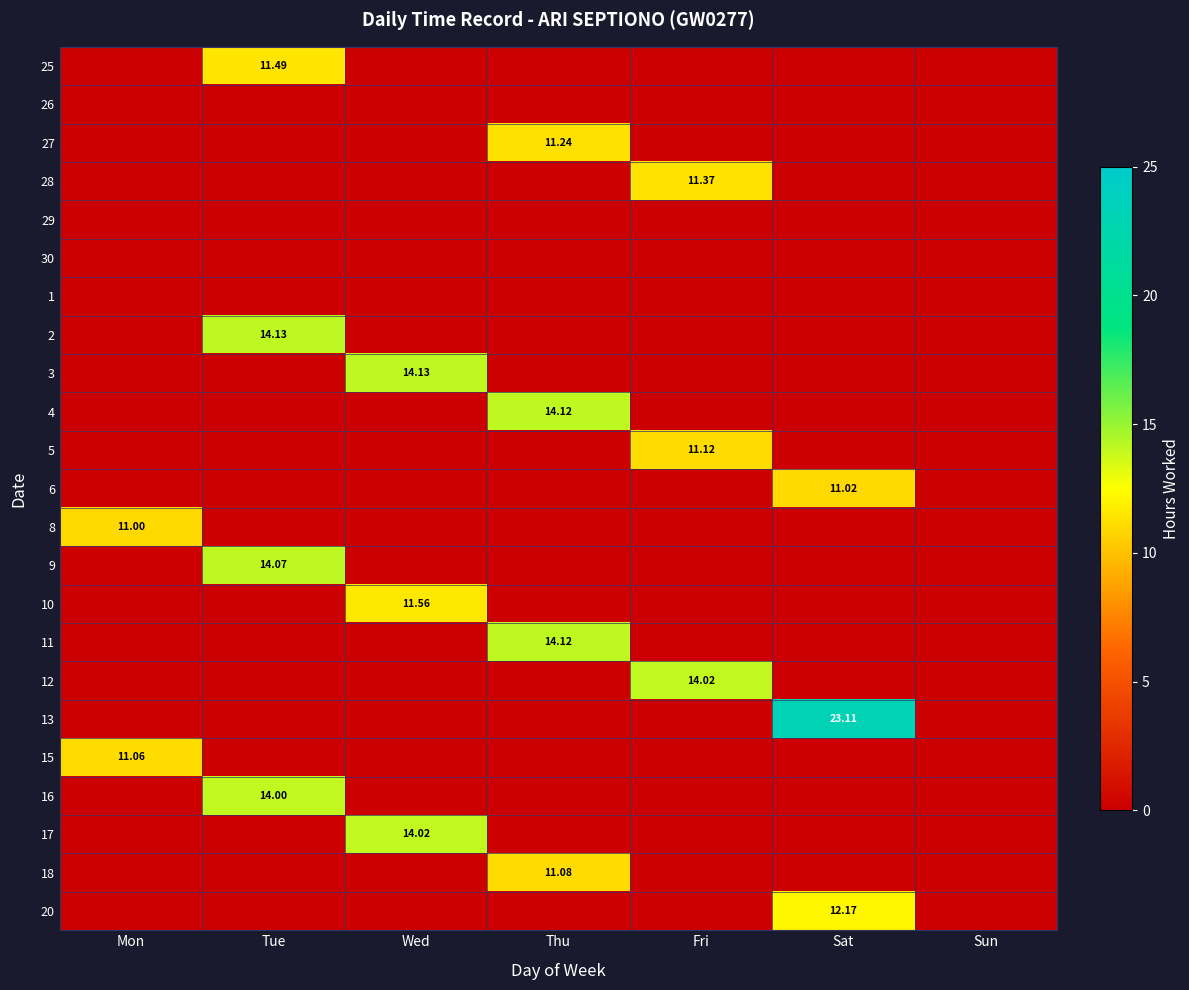

At which category does the chart reach its minimum across all series?

Mon